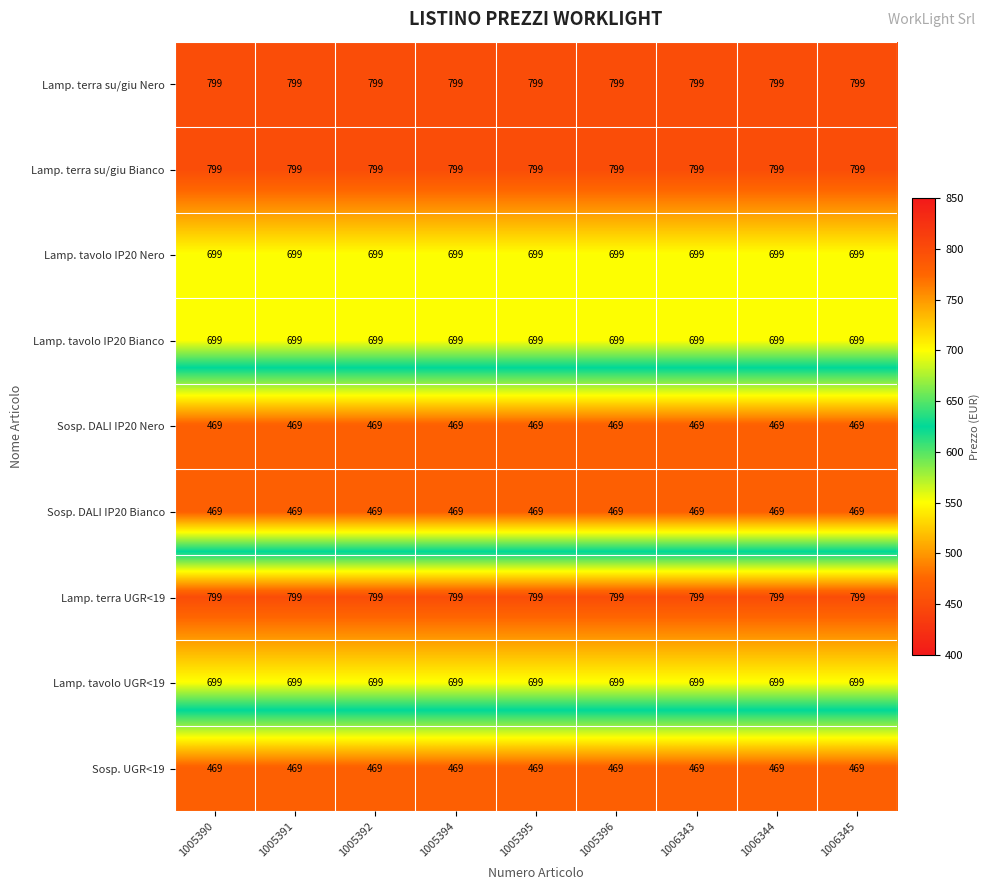

What value does the Lamp. tavolo UGR<19 series have at 1005392?

699